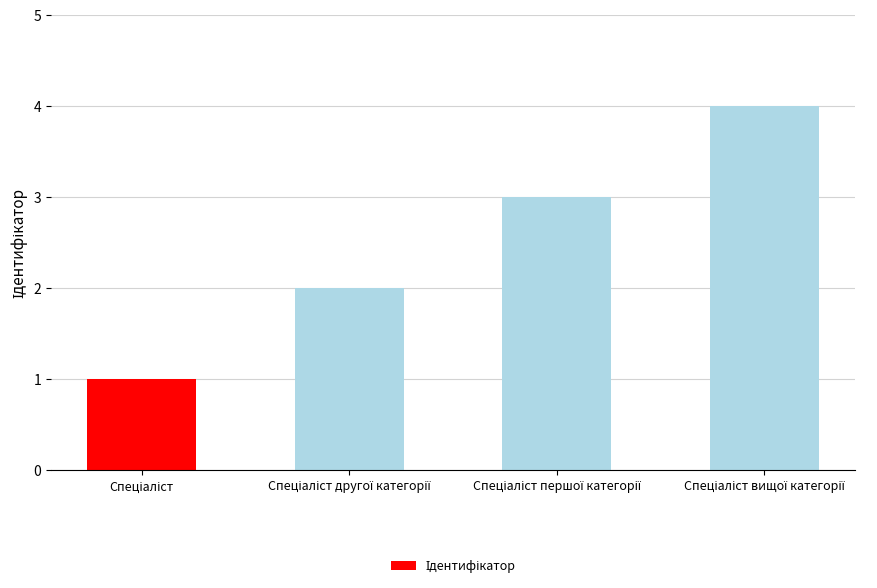

What is the maximum value shown in the chart?

4